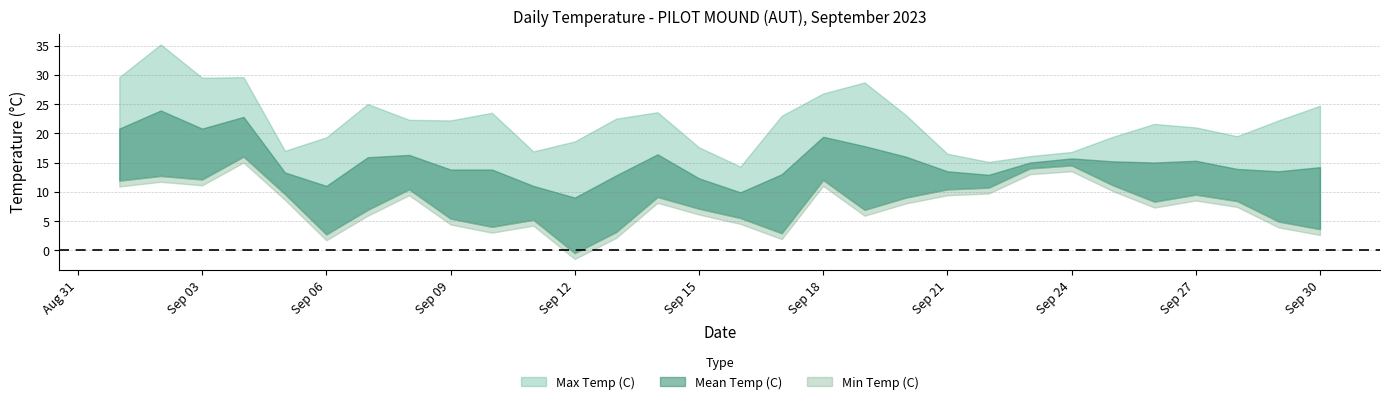

True or false: Max Temp (C) and Mean Temp (C) cross at least once.

False